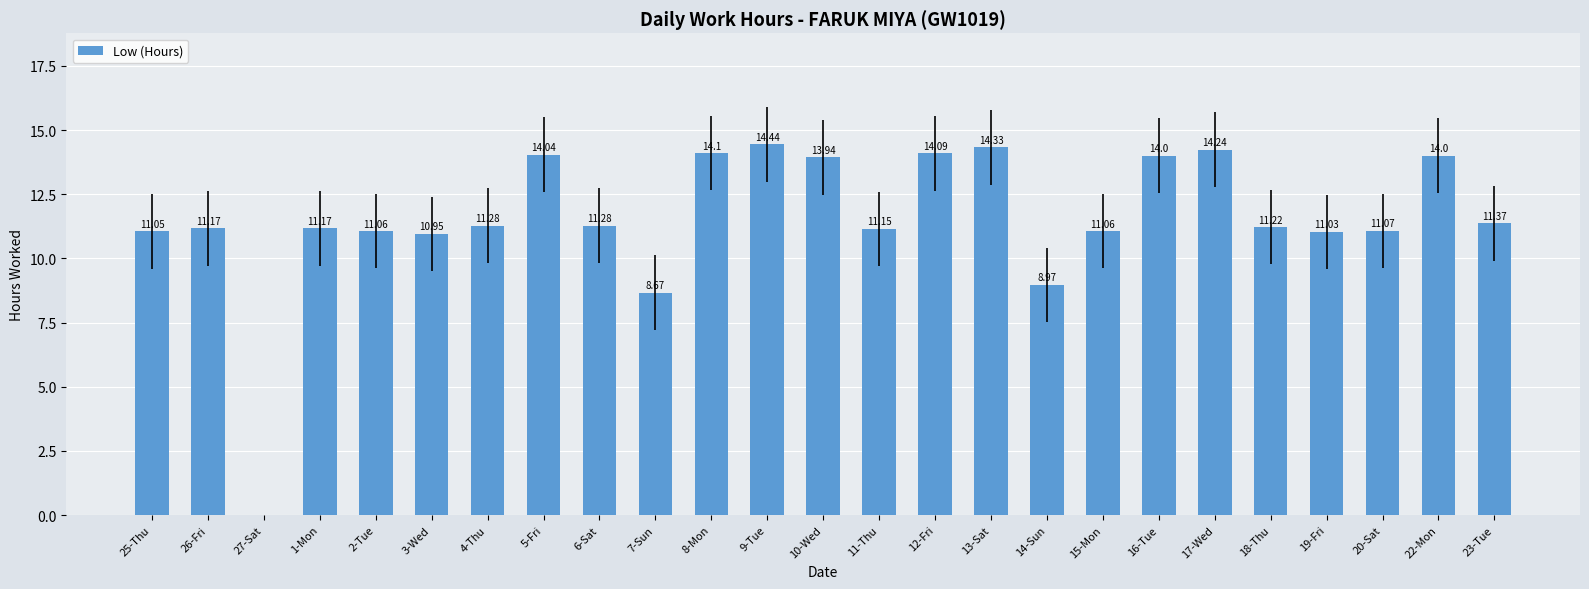

What is the change in value from 7-Sun to 9-Tue?

+5.8